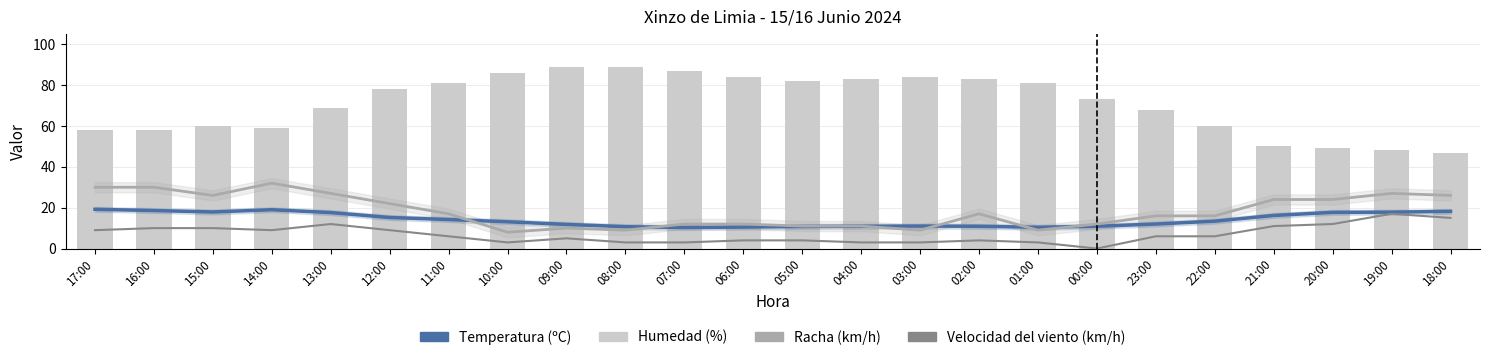

What is the difference between the Velocidad del viento (km/h) values at 03:00 and 23:00?

3.0